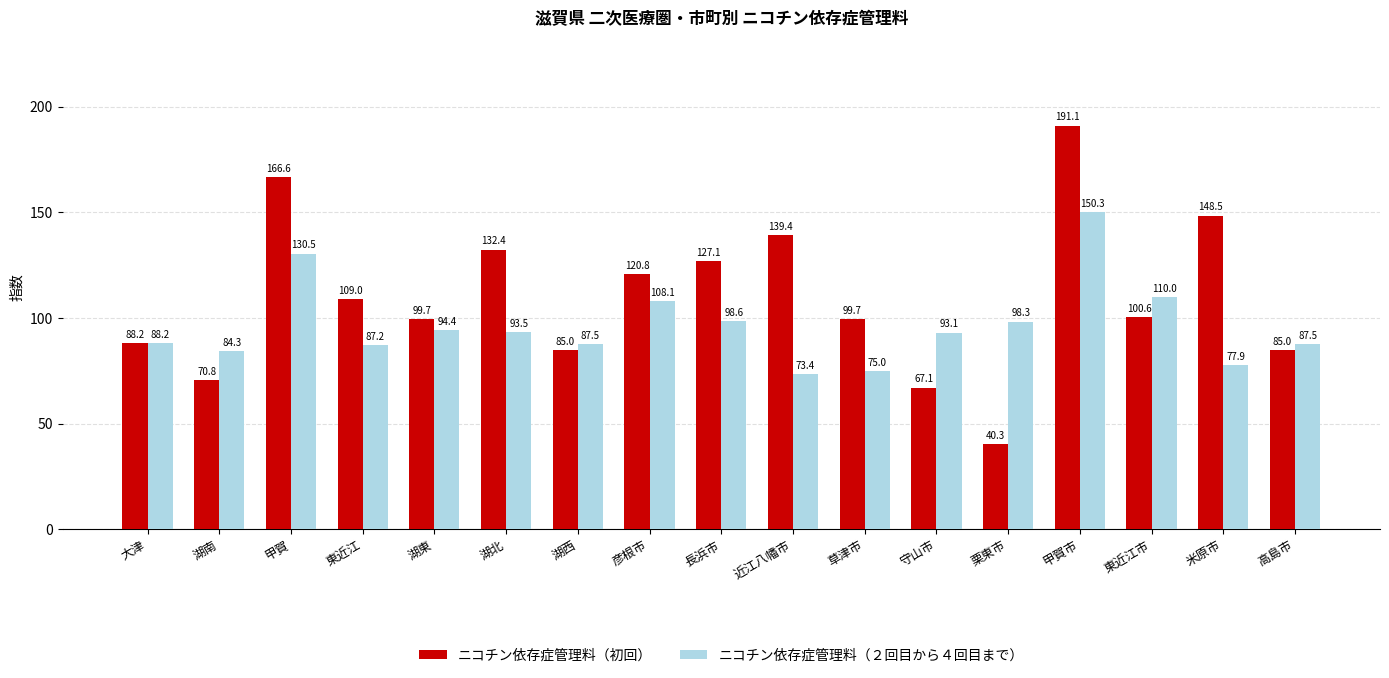

What is the value of the ニコチン依存症管理料（初回） bar at the 15th from the left?

100.6